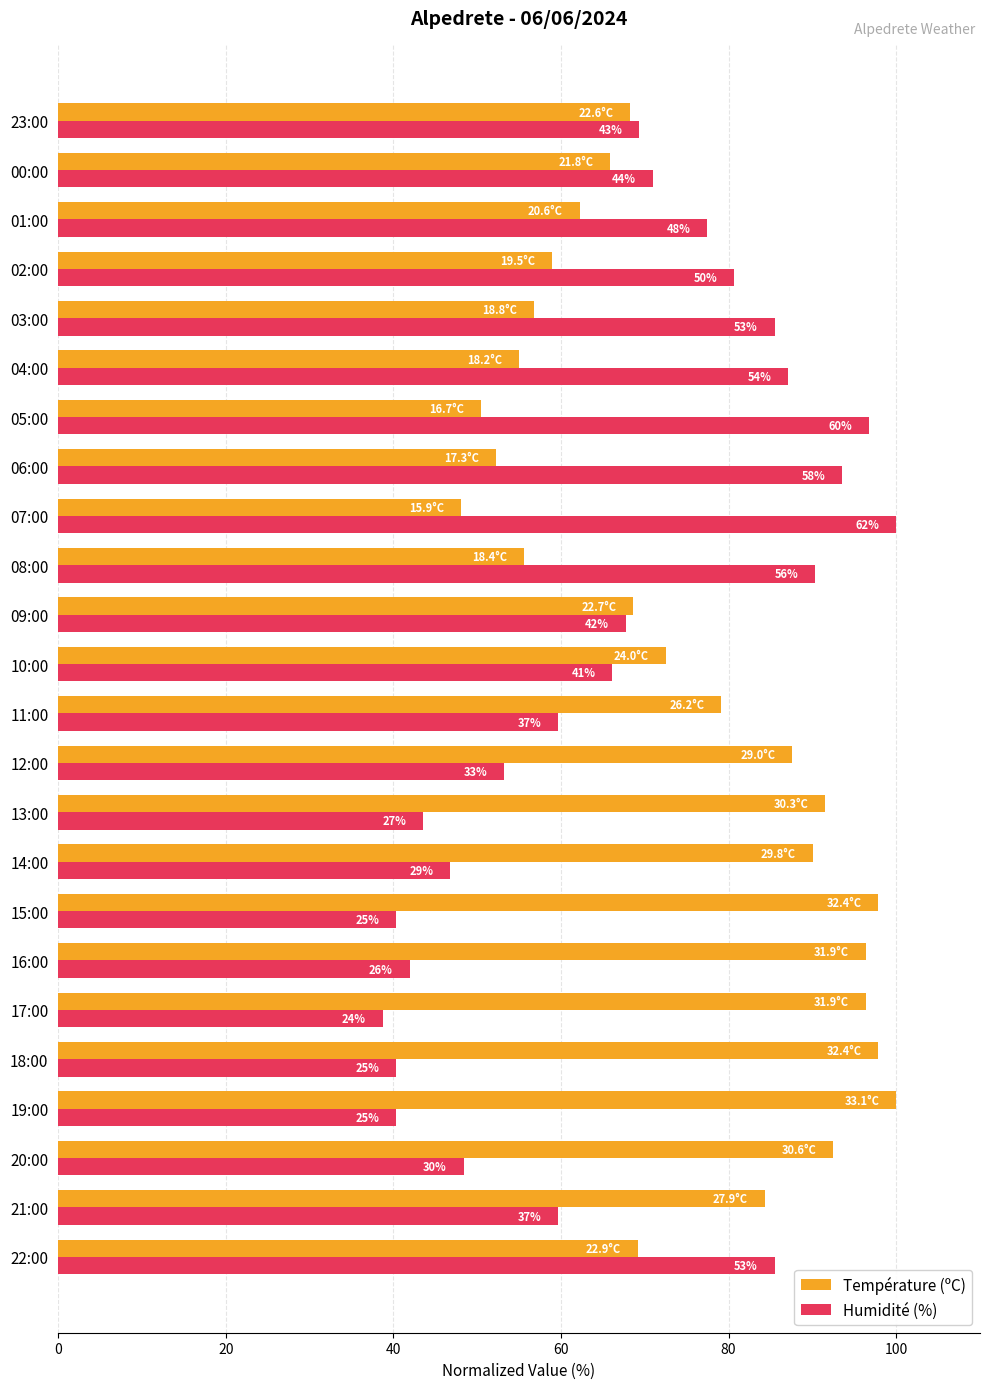

What is the difference between the maximum and minimum values in the Température (ºC) series?

52.0